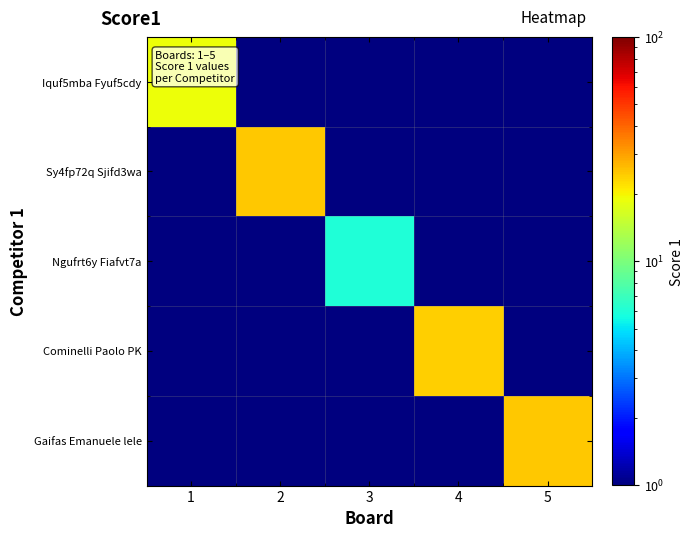

What is the spread (max minus min) of values at 3?

5.5